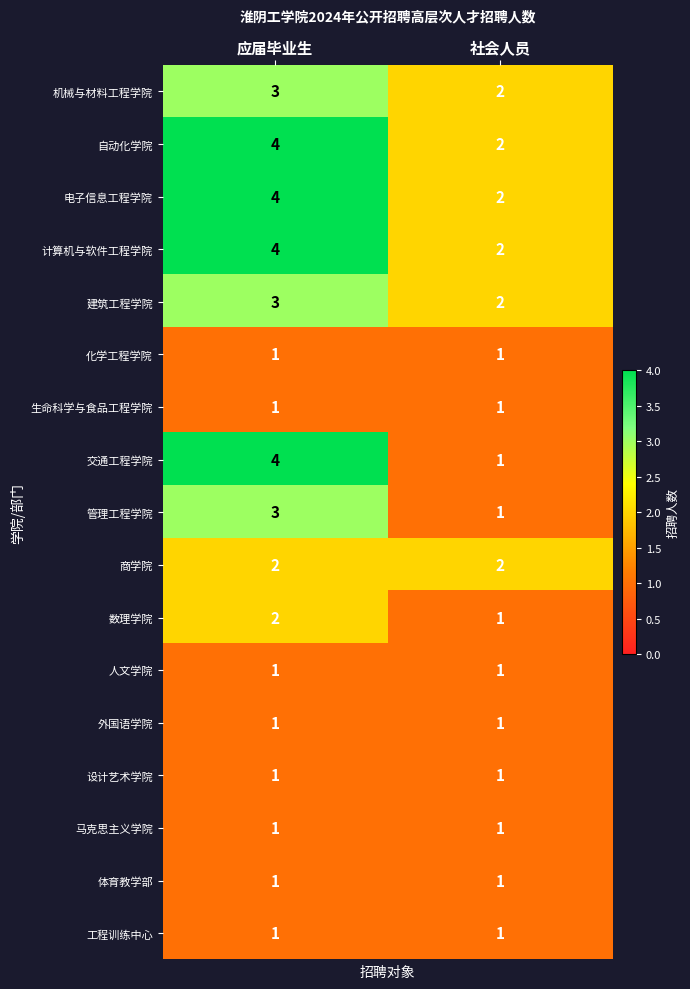

What is the sum of all 交通工程学院 values?

5